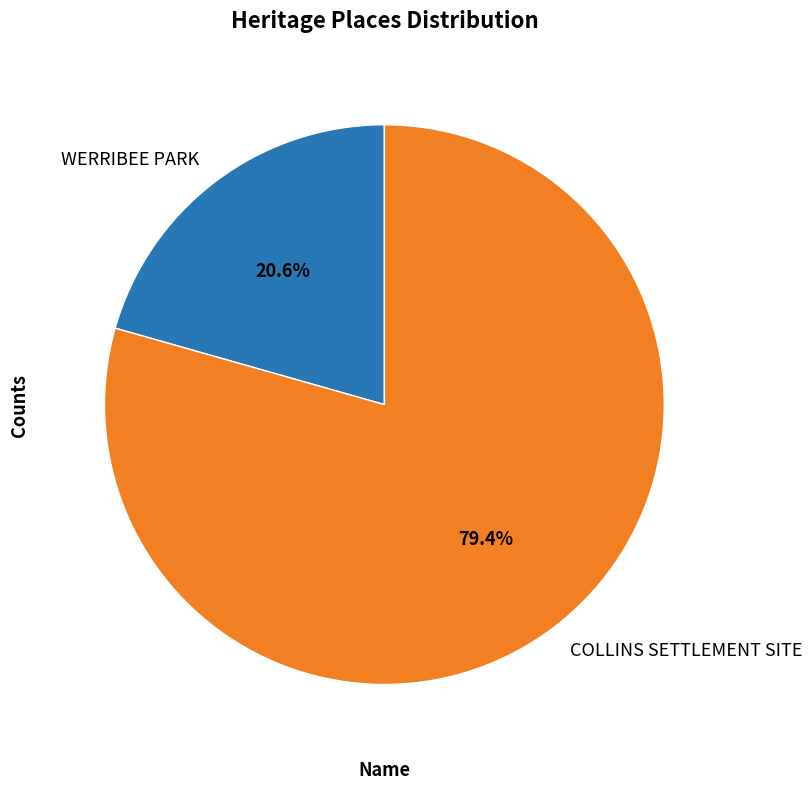

True or false: COLLINS SETTLEMENT SITE accounts for 74% of the total.

False